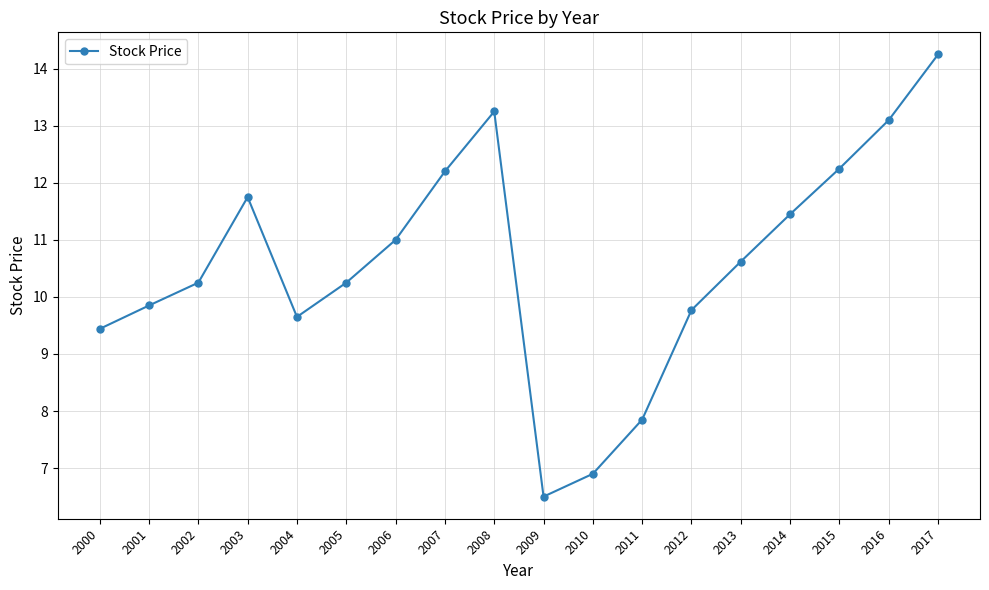

At which category does the chart reach its minimum across all series?

2009